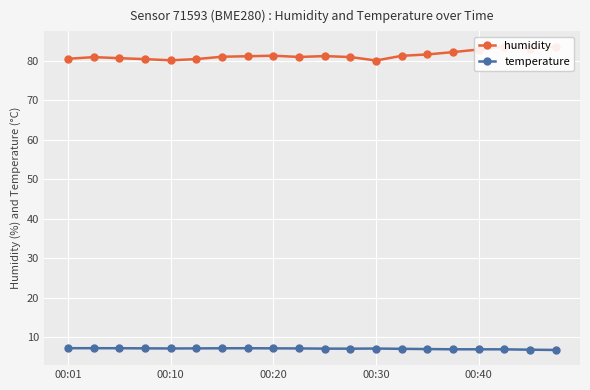

True or false: temperature has more than 1 points higher than both neighbors.

True